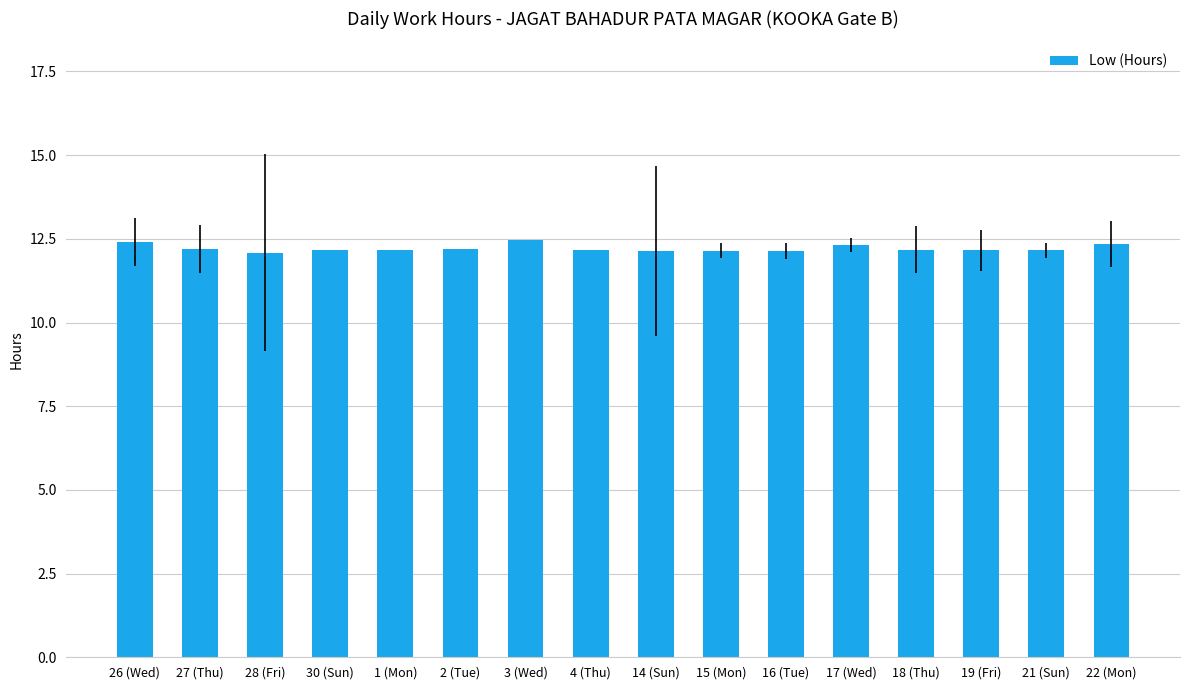

What is the greatest value displayed?

12.5